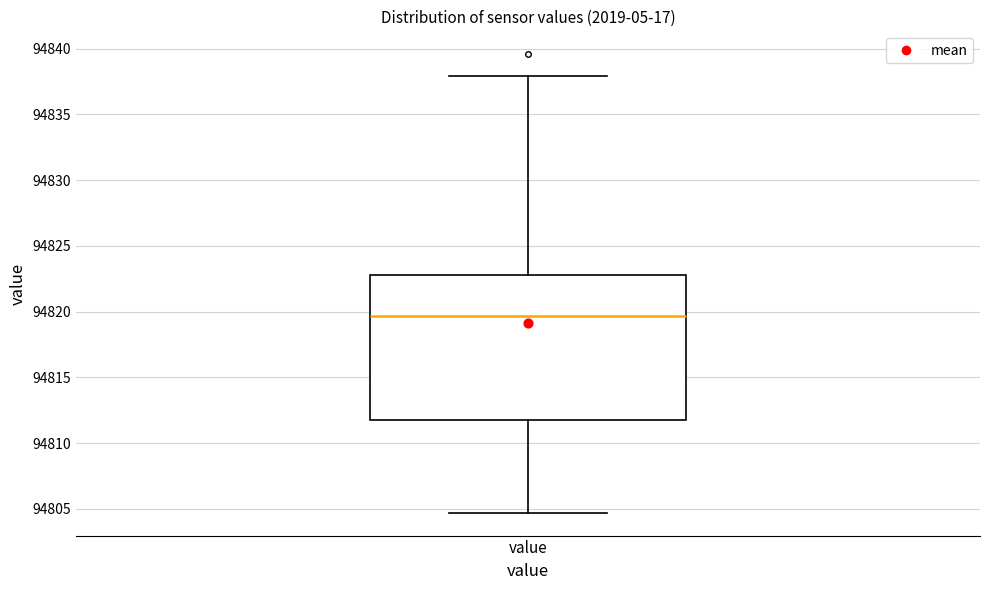

Read this box plot against the y-axis: the position of the median line, the range covered by the box, and the ends of both whiskers. The values are not printed on the chart, so give them approximately, as read against the axis.

median 94819.5, box 94811.5 to 94823.0, whiskers 94804.5 to 94838.0